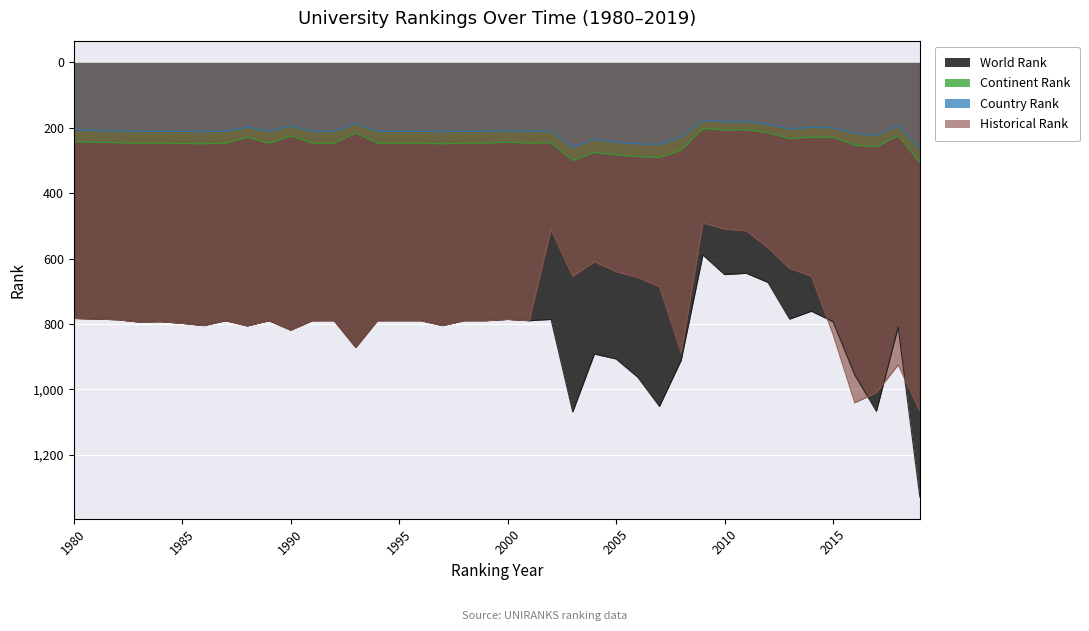

True or false: country rank and world rank intersect in this chart.

False